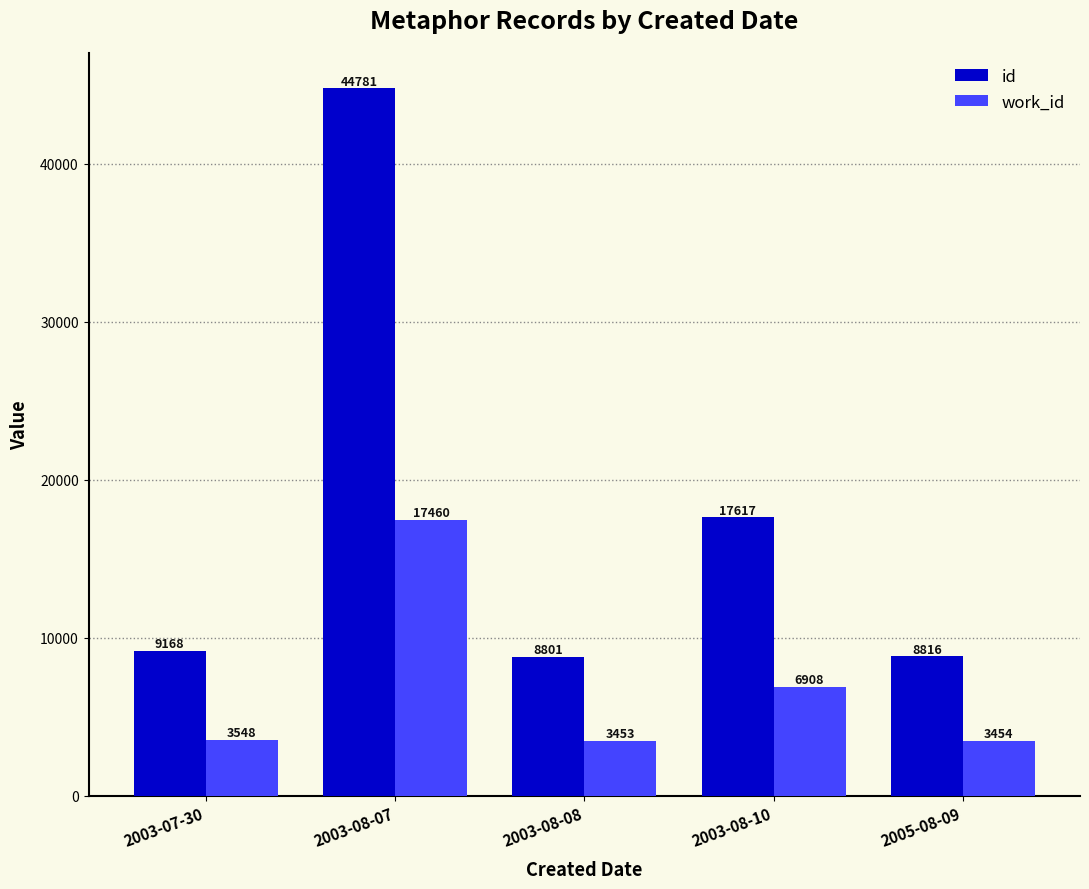

Where is id nearest to the value 26791?

2003-08-10